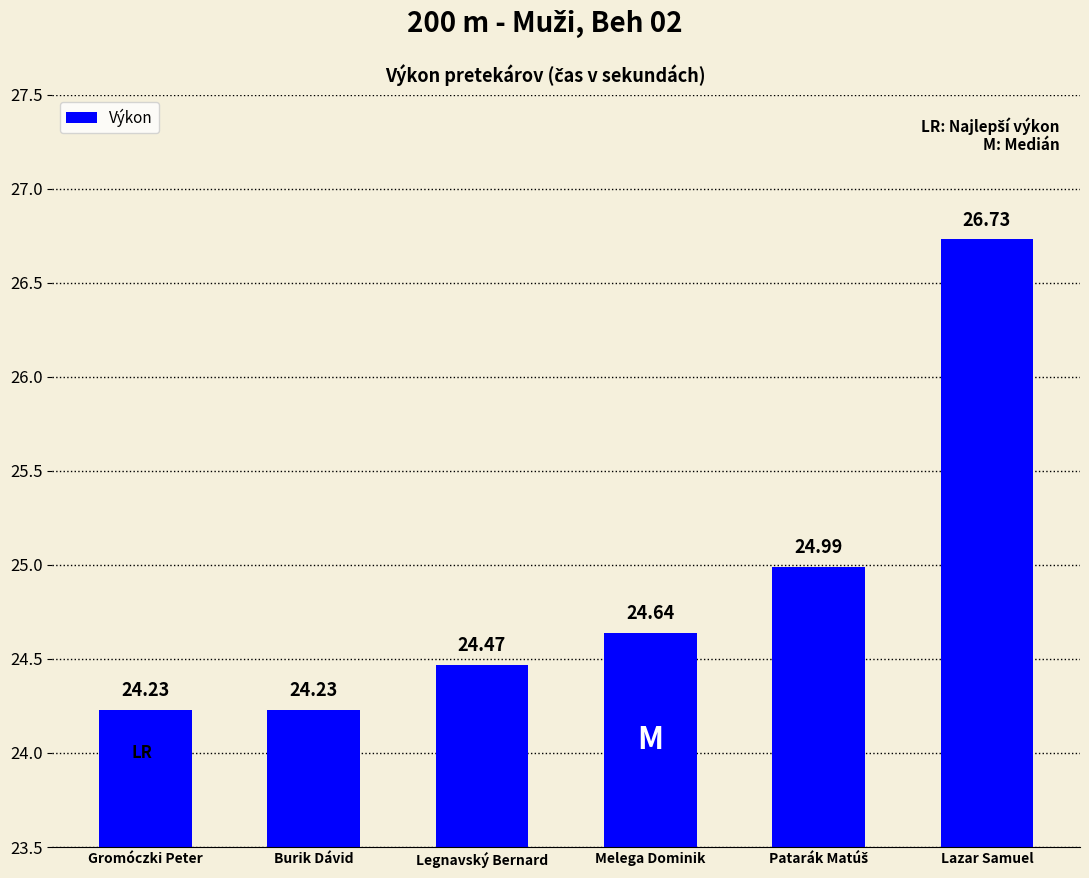

What is the value of the 5th bar from the left?

25.0